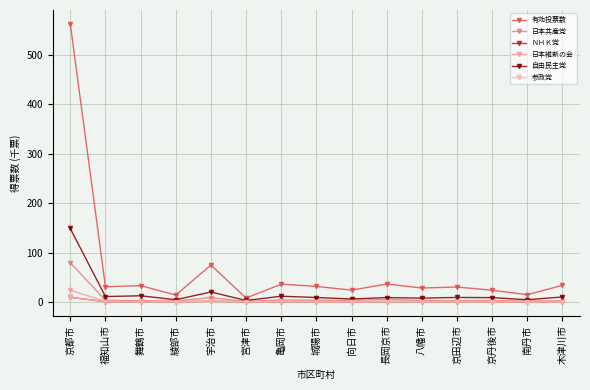

Does the chart display data point markers on the line(s)?

Yes